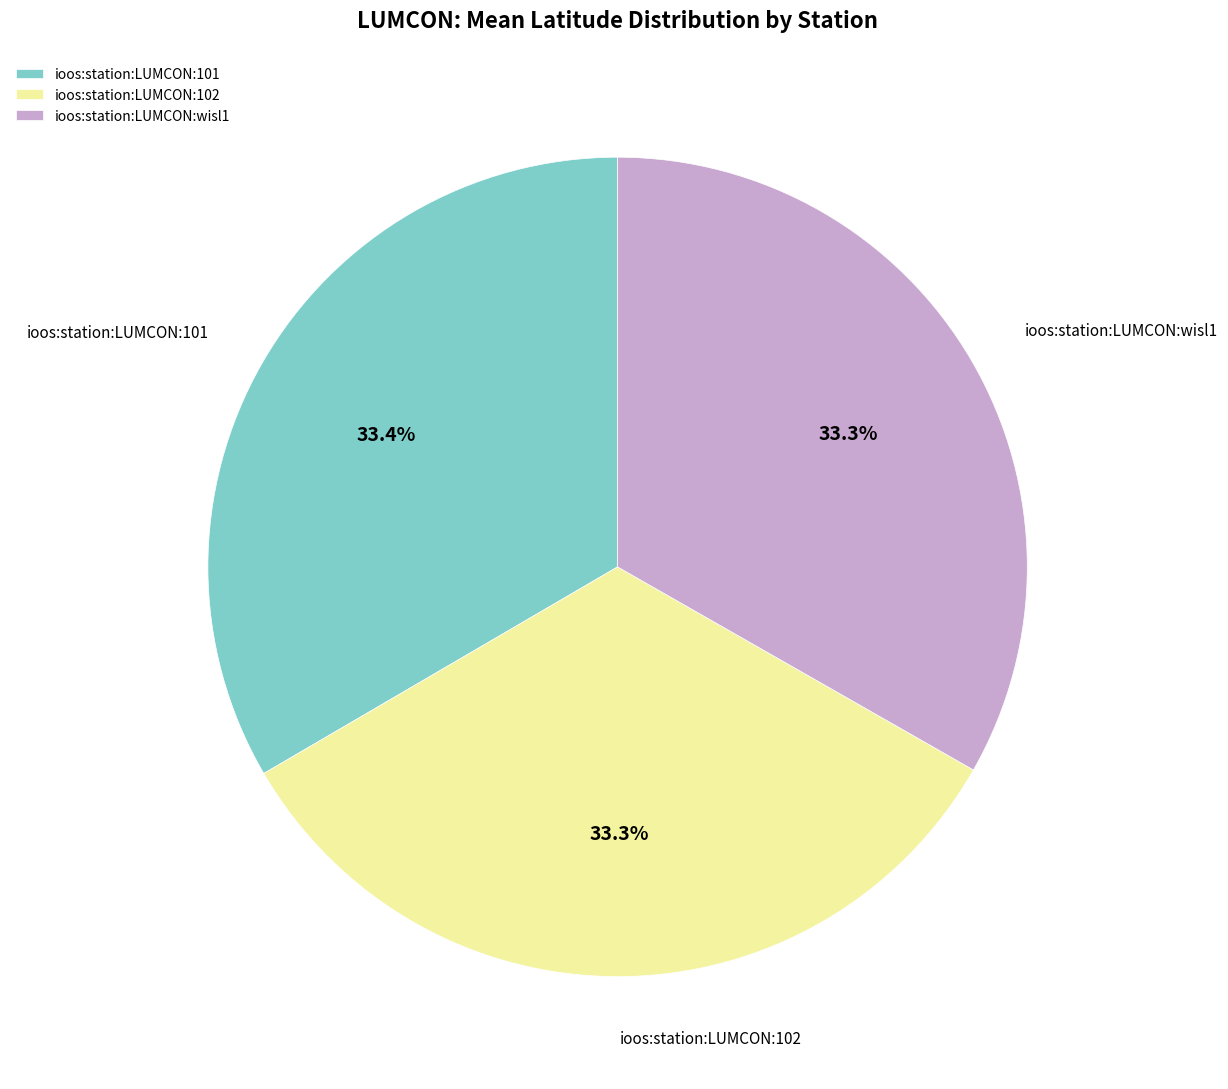

What is the ratio of the value at ioos:station:LUMCON:102 to the value at ioos:station:LUMCON:wisl1?

1.0